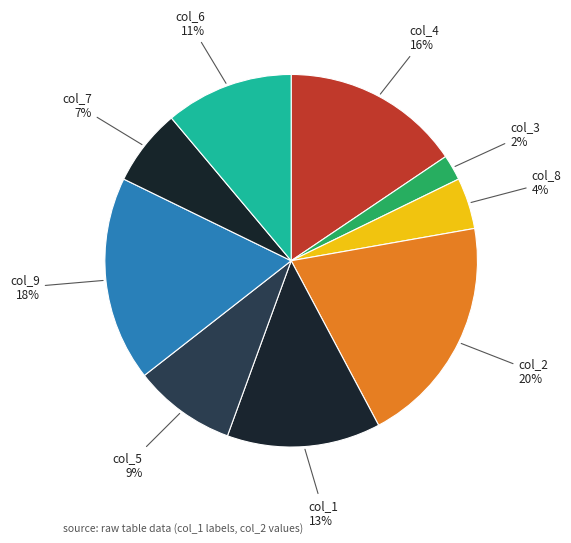

To the nearest percent, what is the average slice percentage?

11%